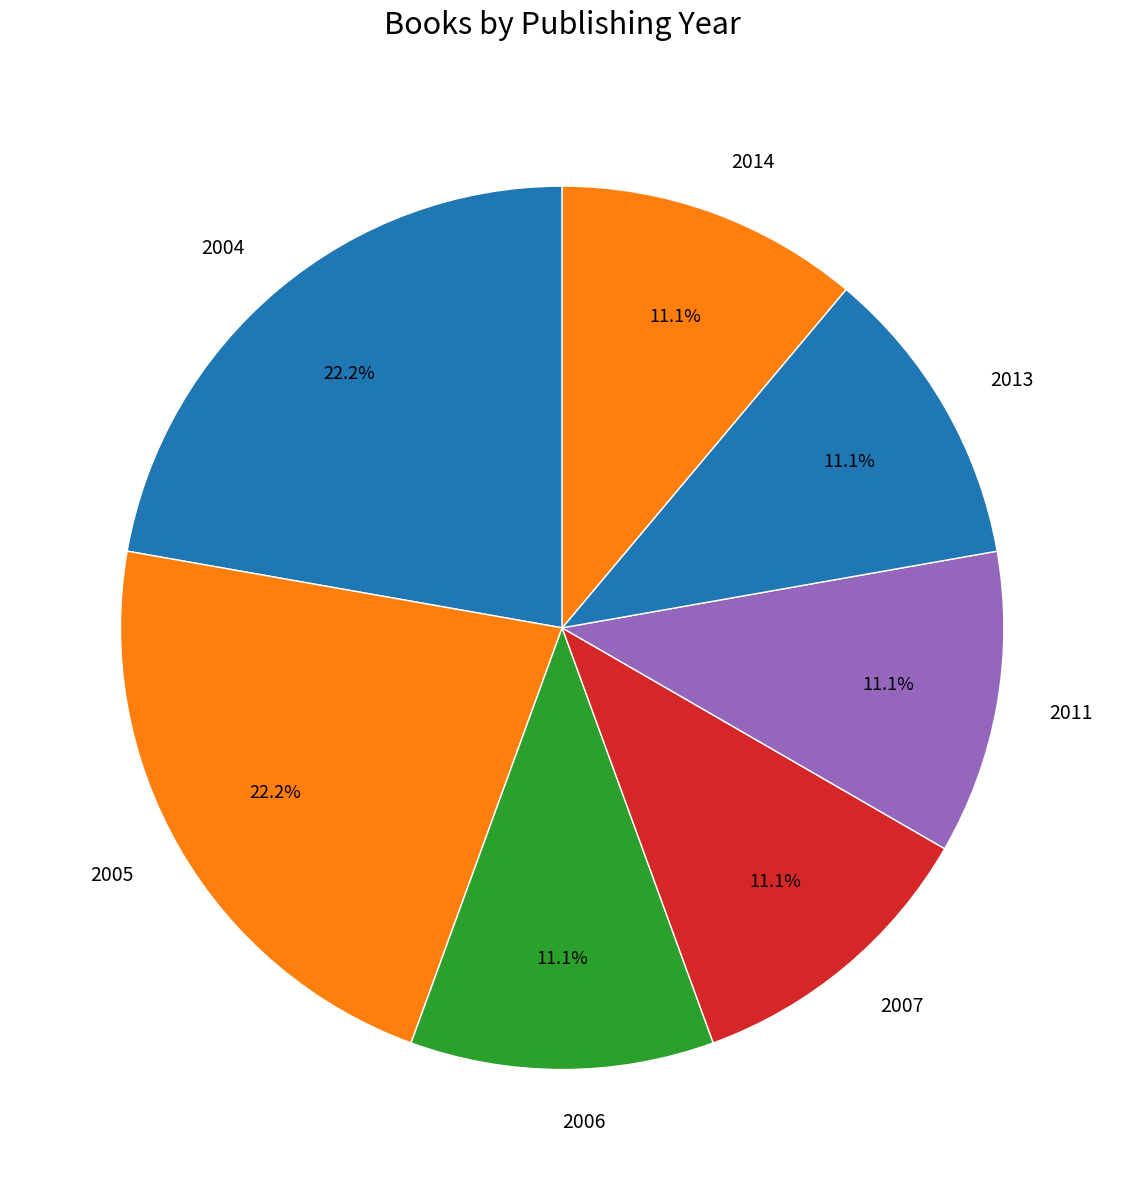

Does 2006 account for over 50% of the chart?

No